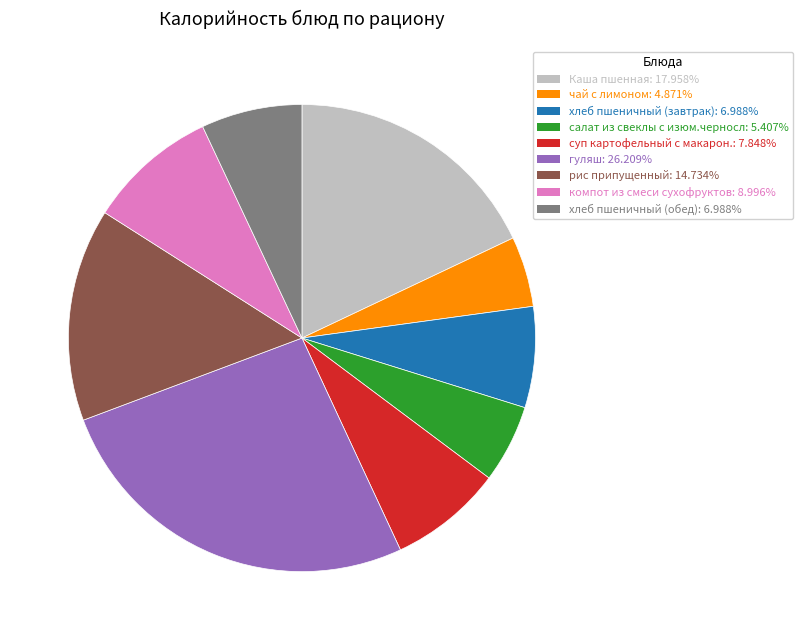

How many slices are in this pie chart?

9